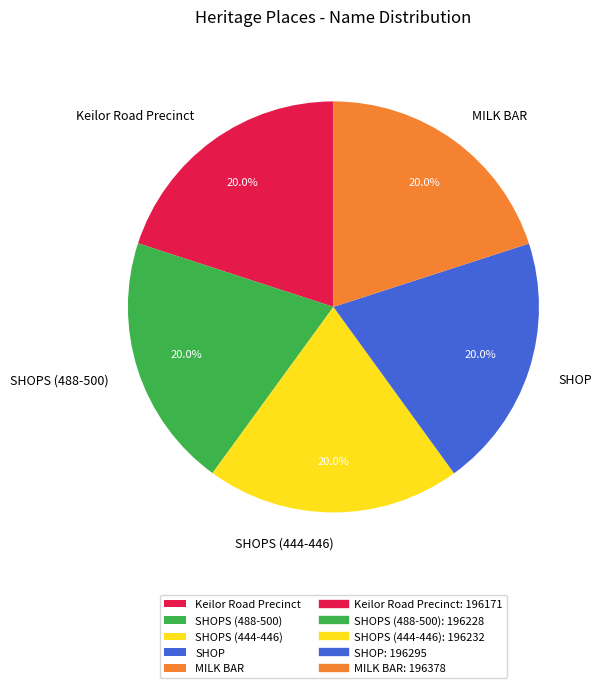

The SHOP slice represents 20% of the pie. True or false?

True